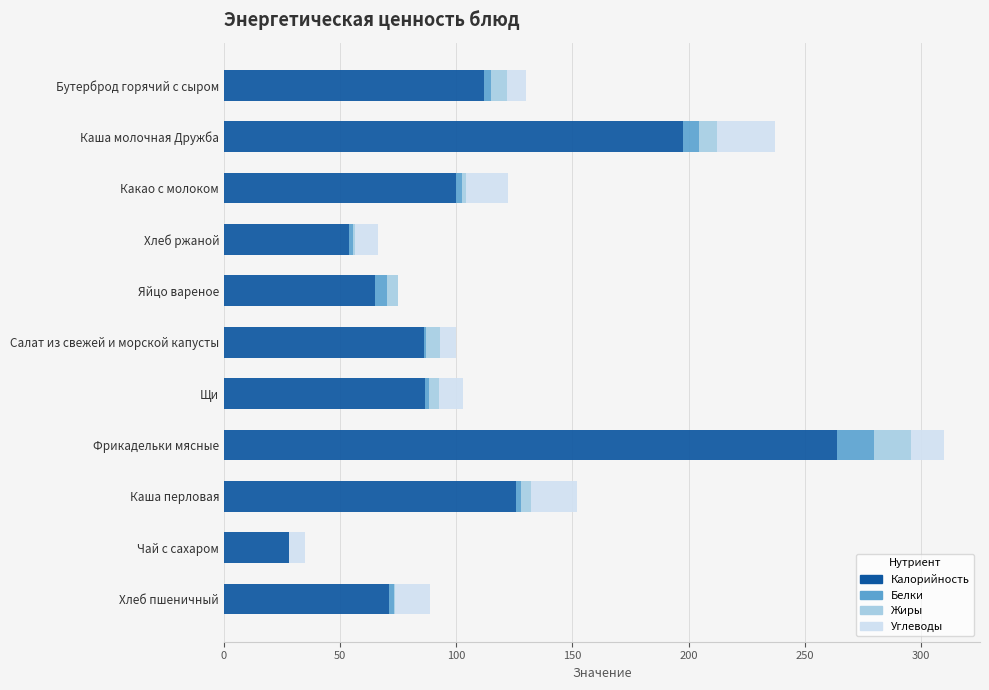

What is the highest value of the Калорийность series?

264.0